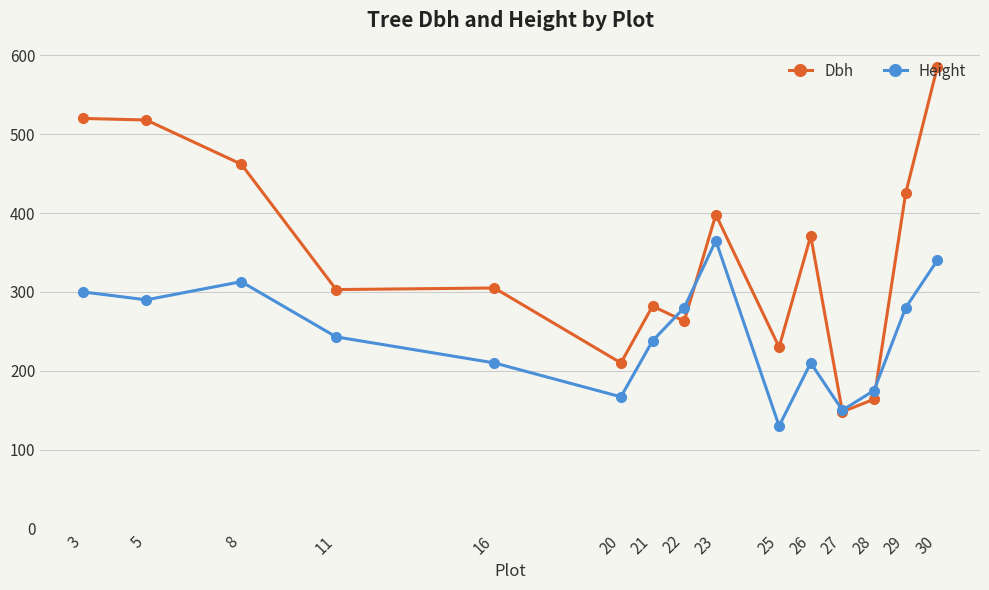

Rank the series by their average value, from highest to lowest.

Dbh, Height